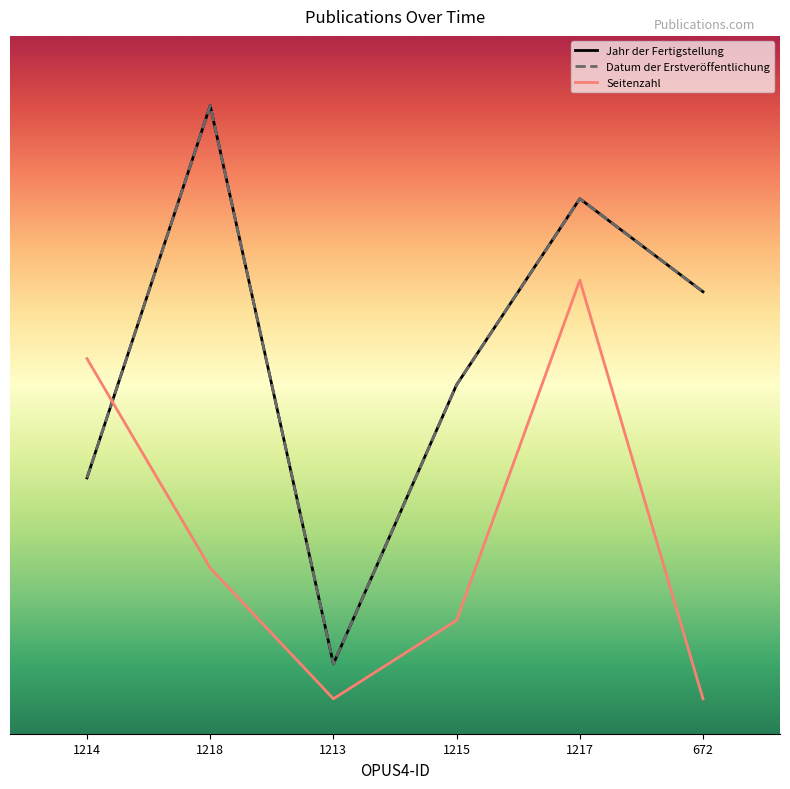

What is the difference between the maximum and minimum values in the Seitenzahl series?

60.0